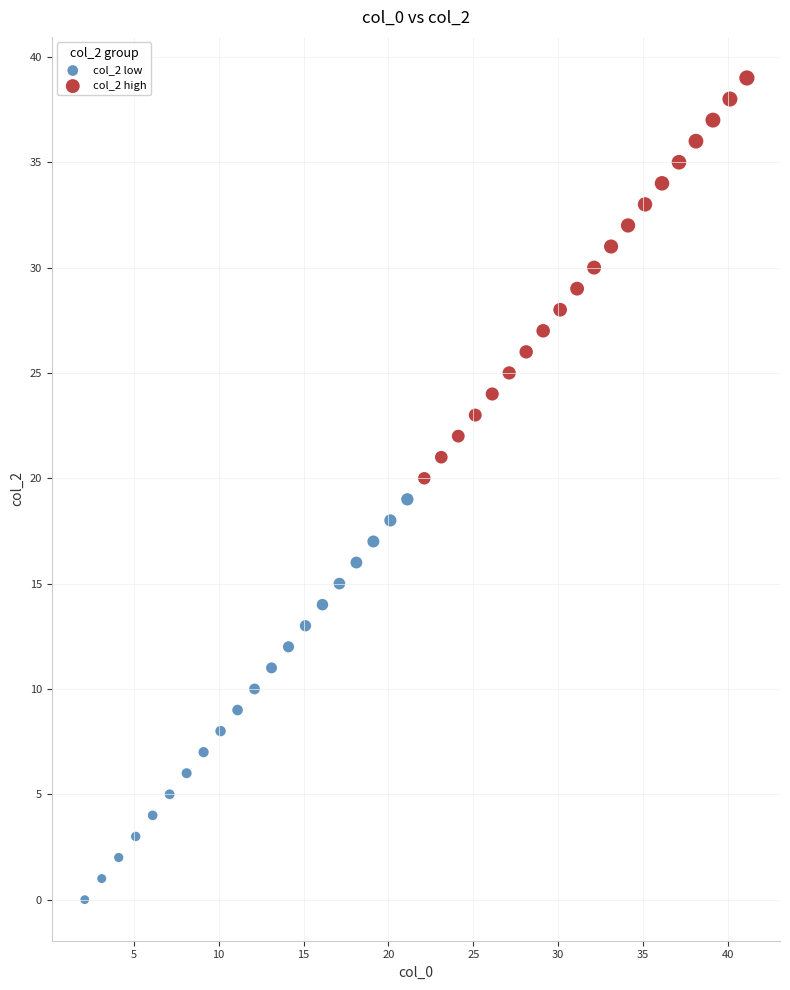

Which series reaches the minimum Y coordinate?

col_2 low